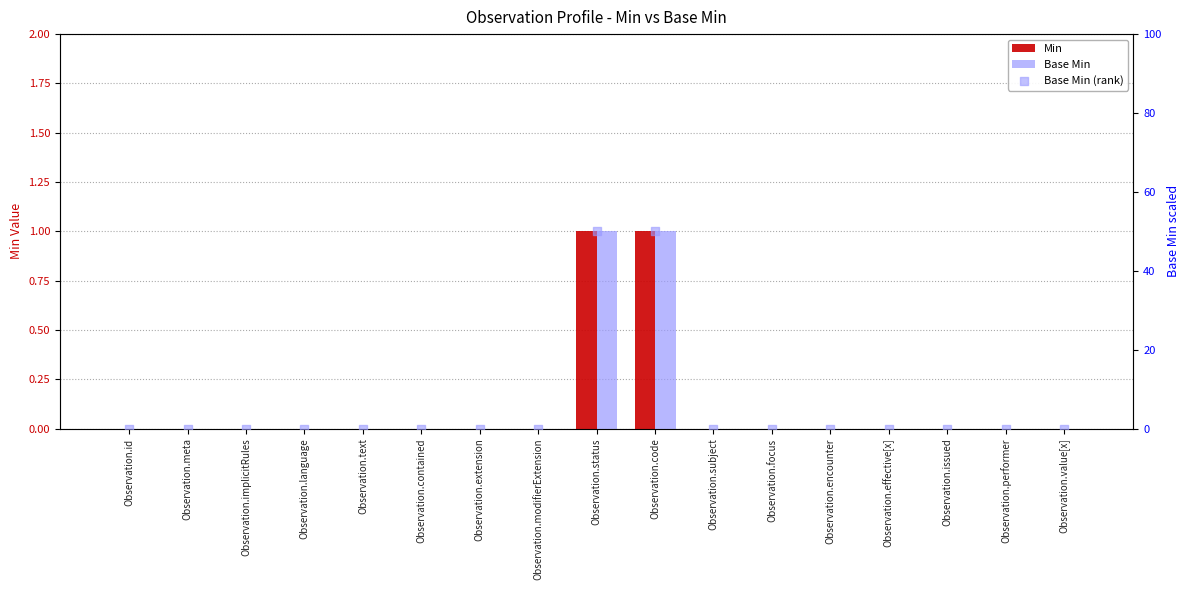

Which series contains the lowest Y value?

Min